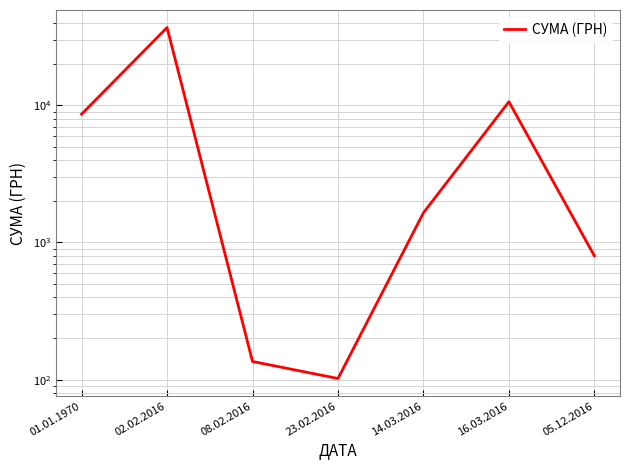

What position from the right is 16.03.2016?

2